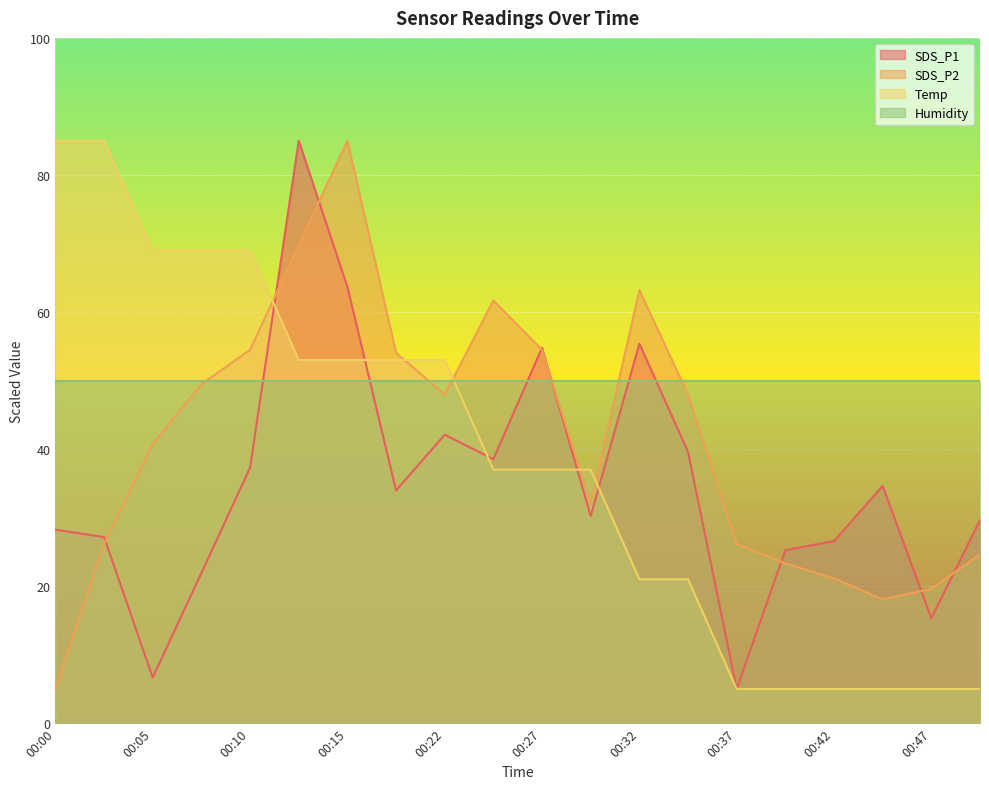

Rank the series by their average value, from lowest to highest.

SDS_P1, Temp, SDS_P2, Humidity